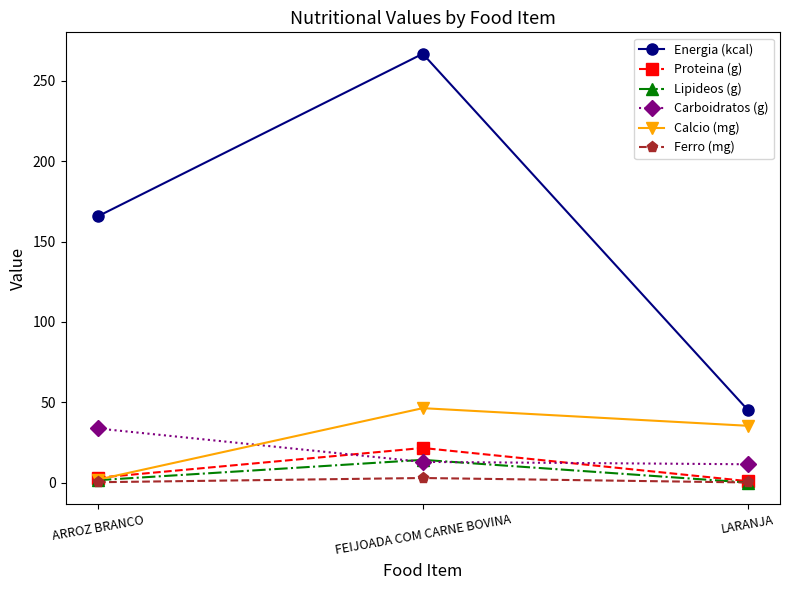

The Carboidratos (g) series shows 53.6 at ARROZ BRANCO. True or false?

False